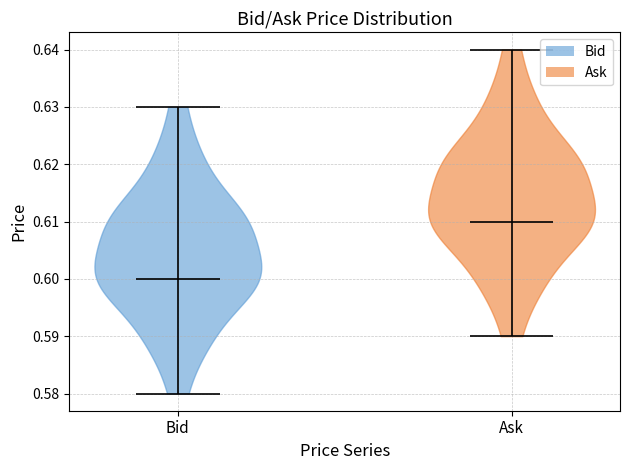

Reading left to right, read every violin against the y-axis: where its median line is, and the lowest and highest points it reaches. The values are not printed on the chart, so give them approximately, as read against the axis.

Bid: median line 0.60, lowest point 0.58, highest point 0.63
Ask: median line 0.61, lowest point 0.59, highest point 0.64